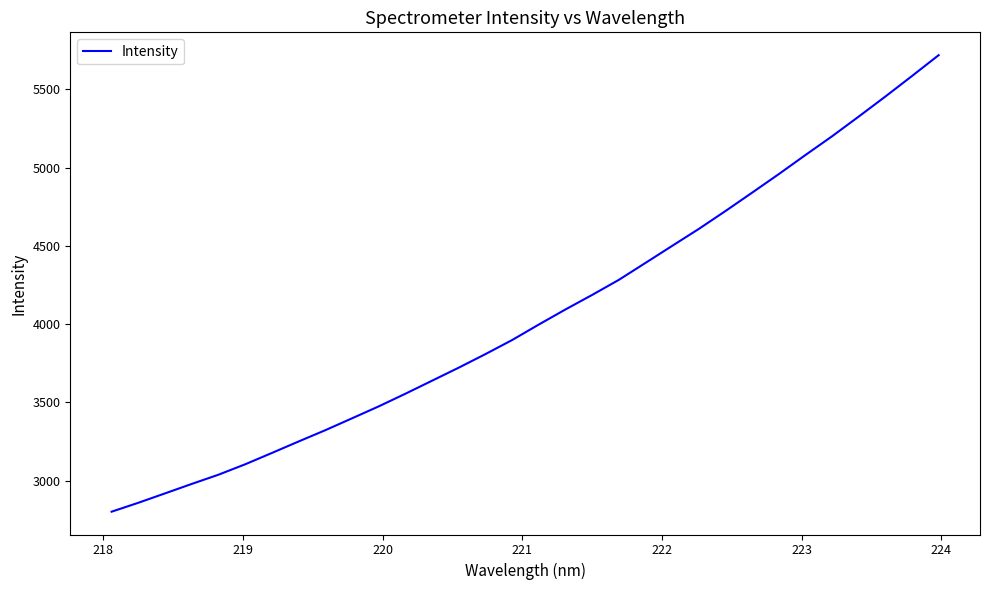

What is the difference between the maximum and minimum values?

2914.8